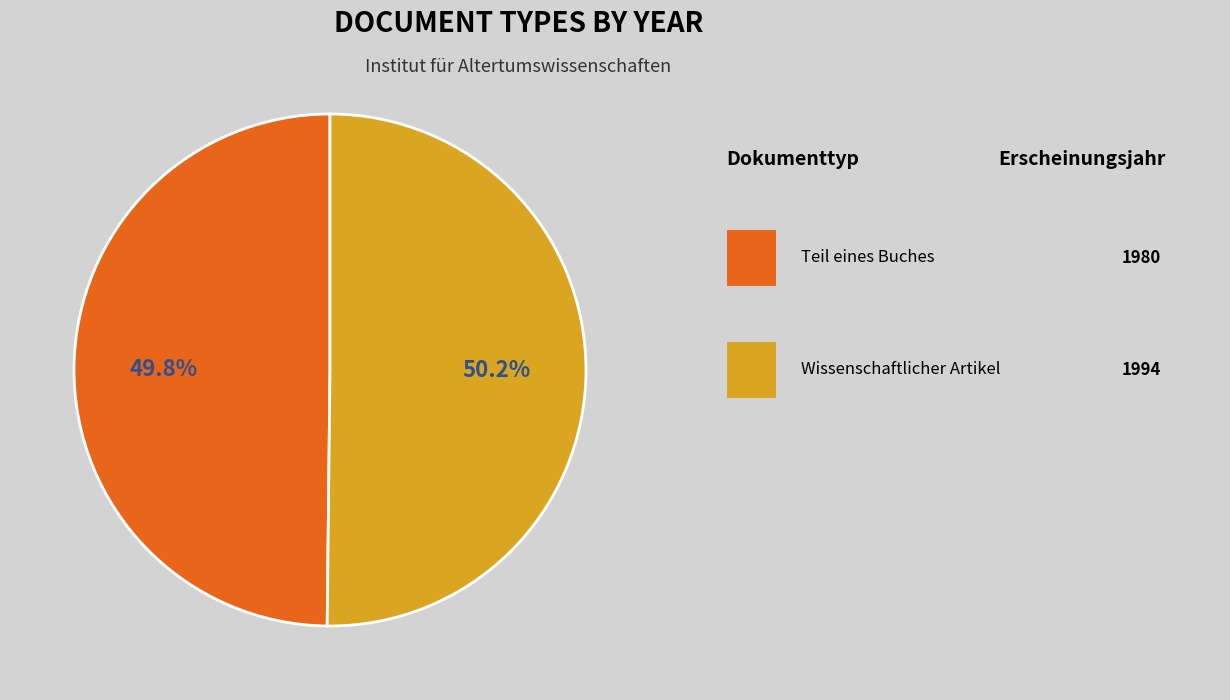

To the nearest percent, what is the average slice percentage?

50%